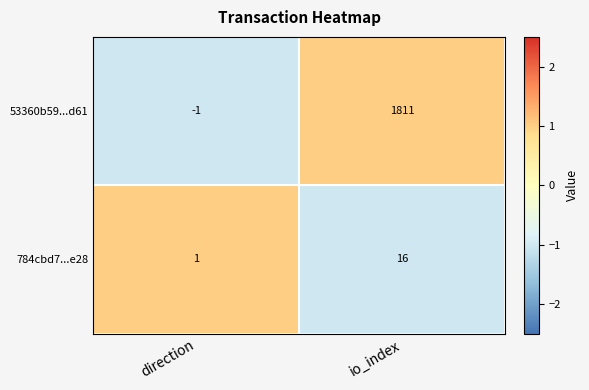

Reading left to right, extract all data points from this chart.

53360b59...d61: direction=-1	io_index=1811
784cbd7...e28: direction=1	io_index=16